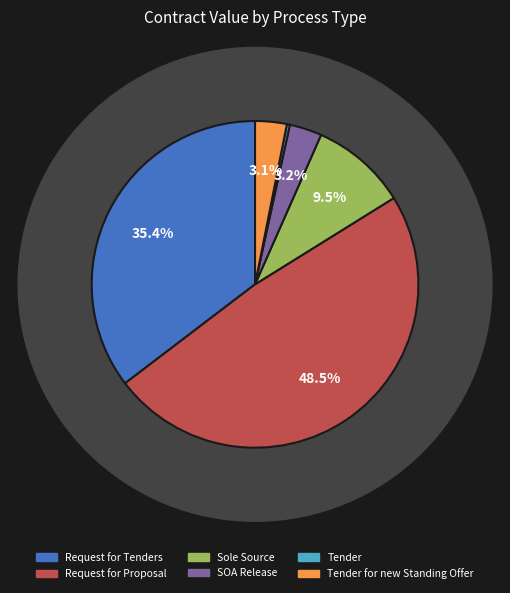

To the nearest percent, what is the average slice percentage?

17%